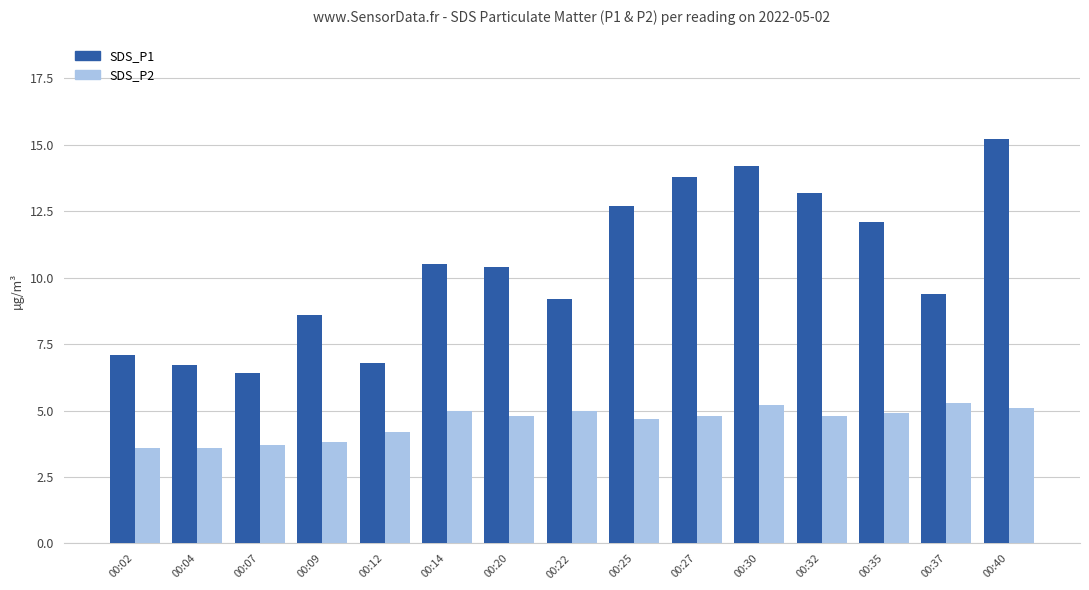

Reading right to left, list all the values displayed in this chart.

SDS_P1: 00:40=15.2	00:37=9.4	00:35=12.1	00:32=13.2	00:30=14.2	00:27=13.8	00:25=12.7	00:22=9.2	00:20=10.4	00:14=10.5	00:12=6.8	00:09=8.6	00:07=6.4	00:04=6.7	00:02=7.1
SDS_P2: 00:40=5.1	00:37=5.3	00:35=4.9	00:32=4.8	00:30=5.2	00:27=4.8	00:25=4.7	00:22=5.0	00:20=4.8	00:14=5.0	00:12=4.2	00:09=3.8	00:07=3.7	00:04=3.6	00:02=3.6